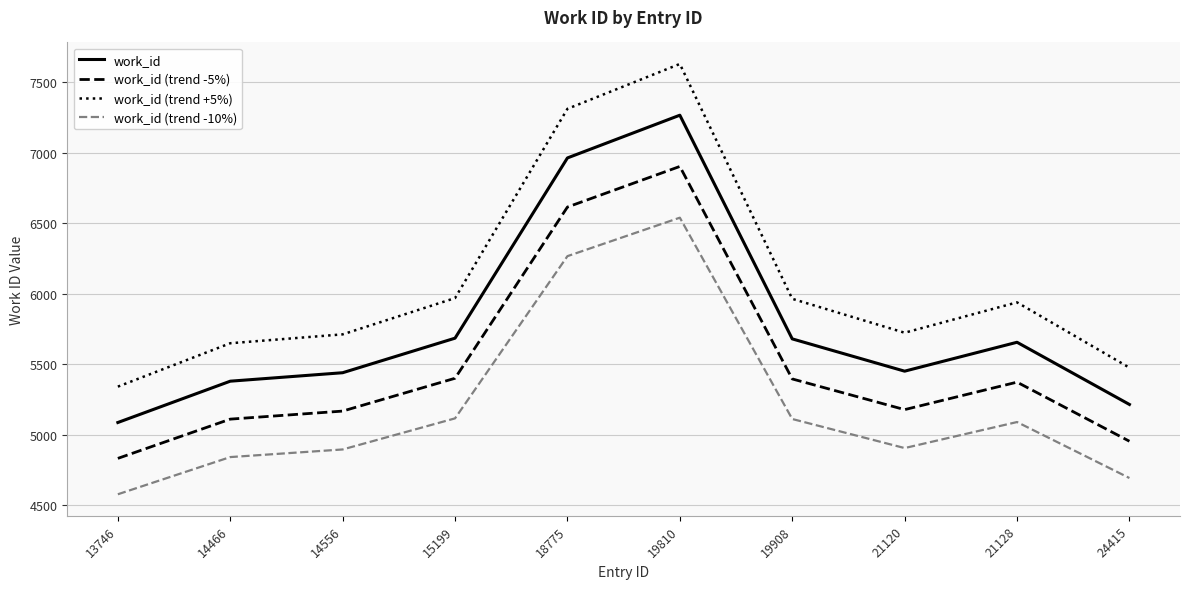

What is the approximate value of work_id at 19810?

7267.0